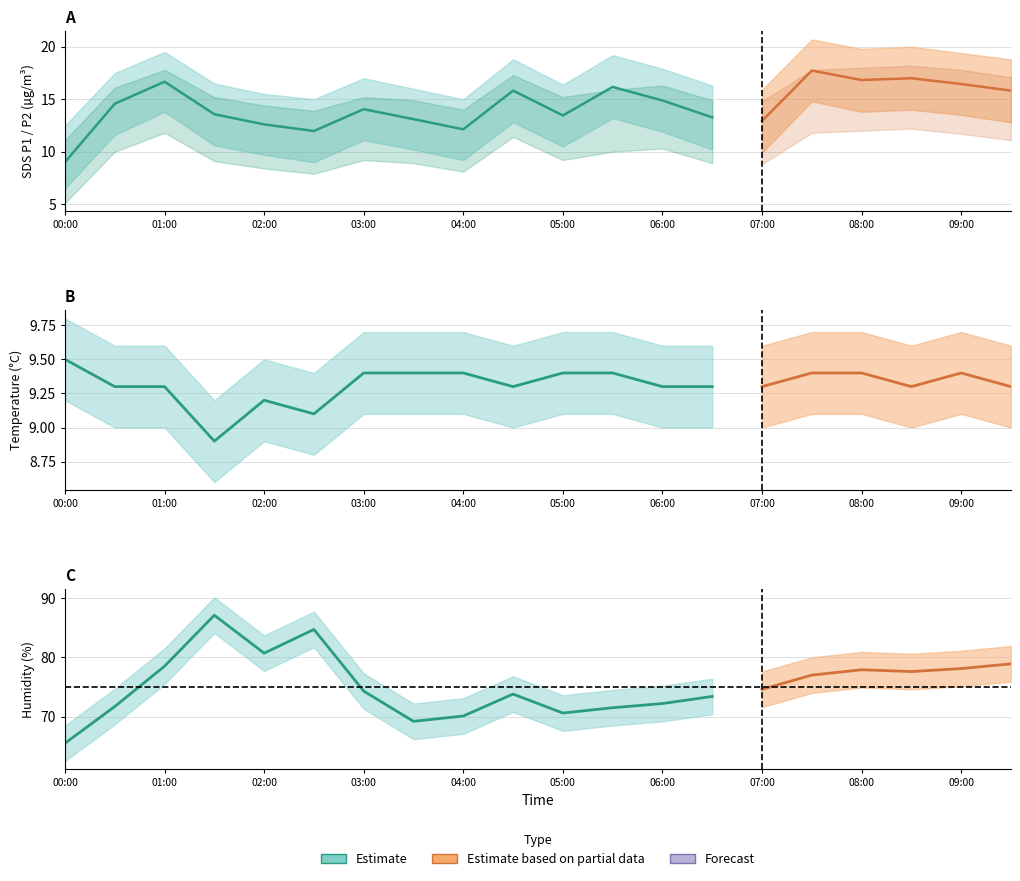

The SDS_P1 series shows 5.4 at 09:00. True or false?

False